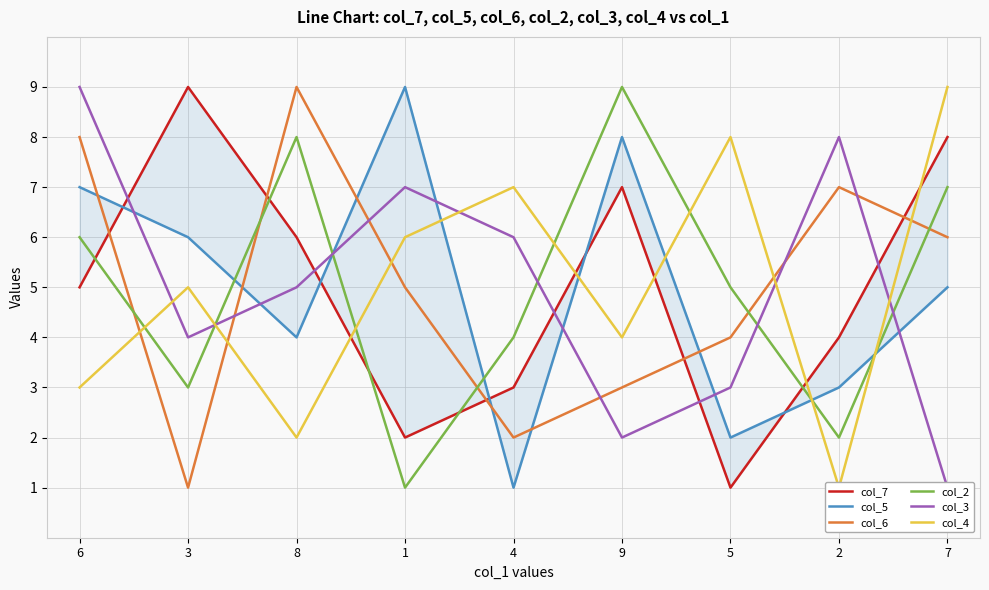

How many col_3 values are between 3 and 7?

5